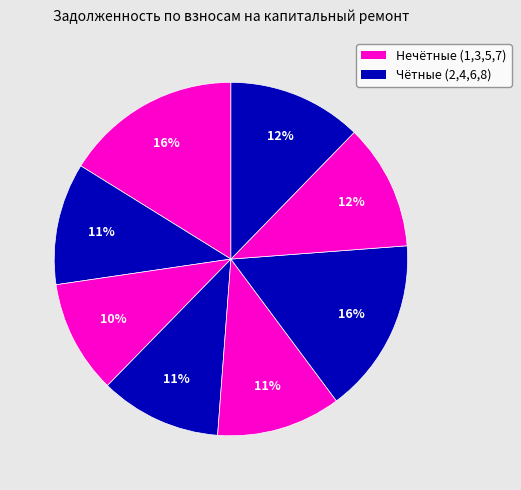

Count the number of slices in the pie.

8